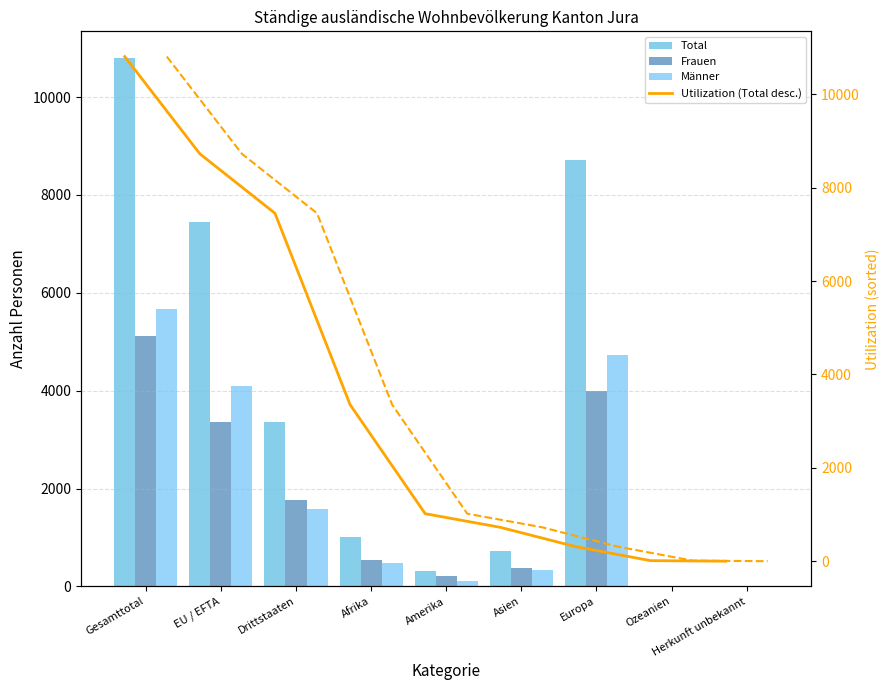

At which label is Männer closest to 2840?

EU / EFTA